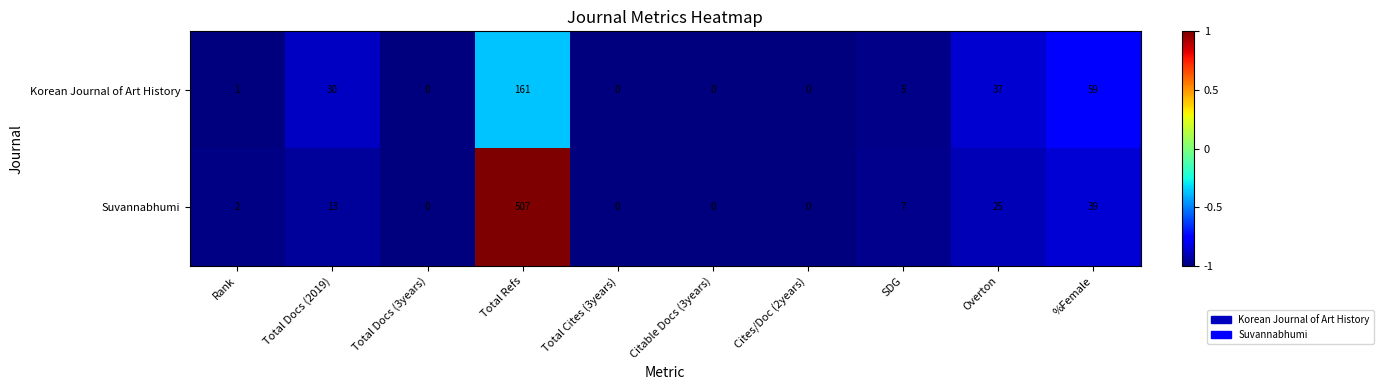

The Suvannabhumi series shows 0 at Total Cites (3years). True or false?

True